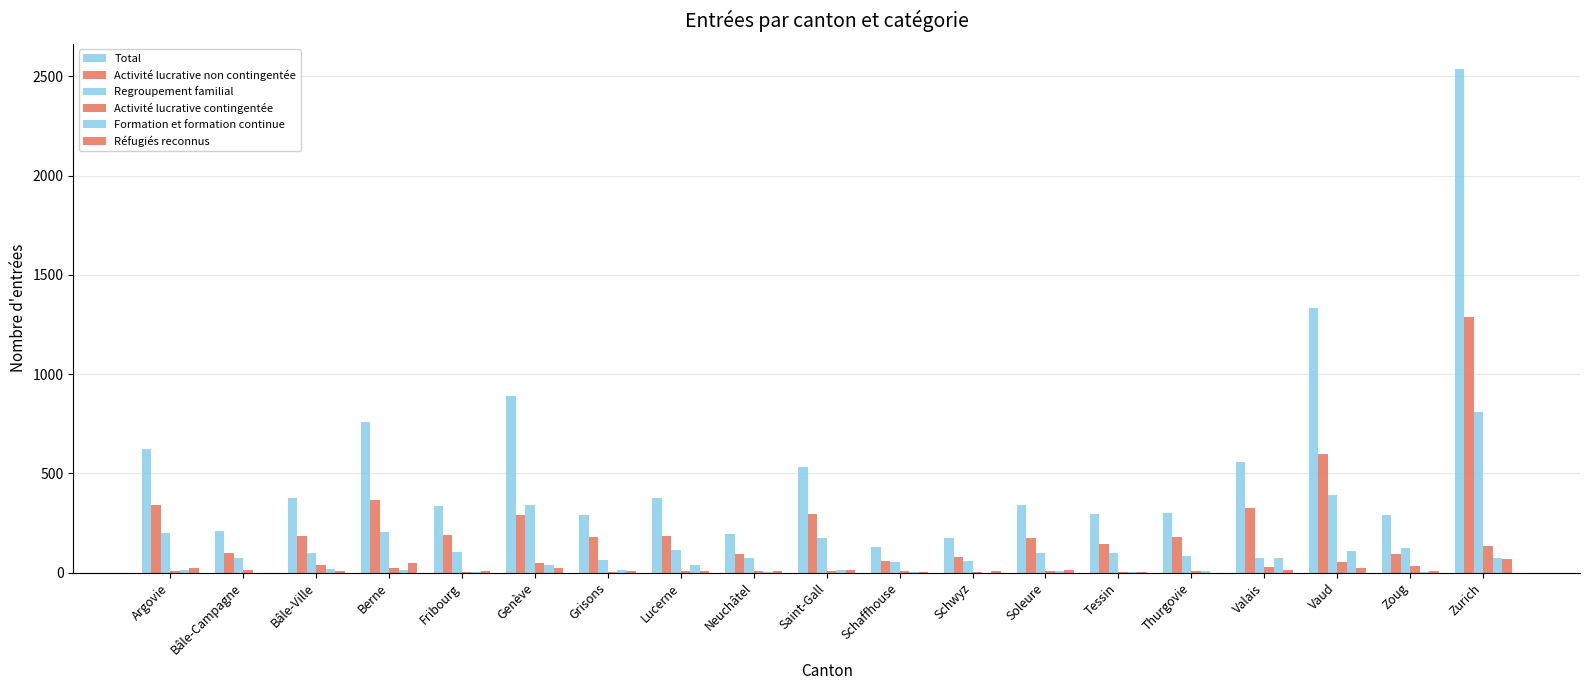

What value does the Total series have at Tessin, to the nearest 50?

300